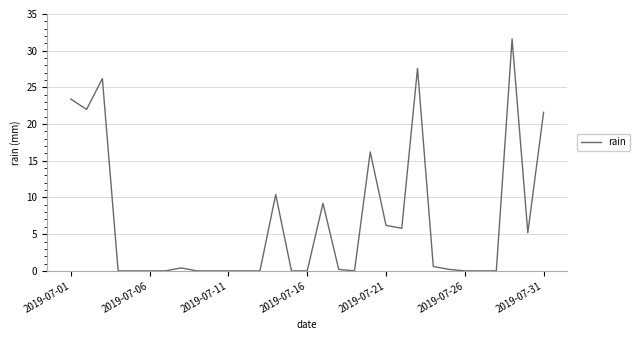

How many lines are shown in the chart?

1